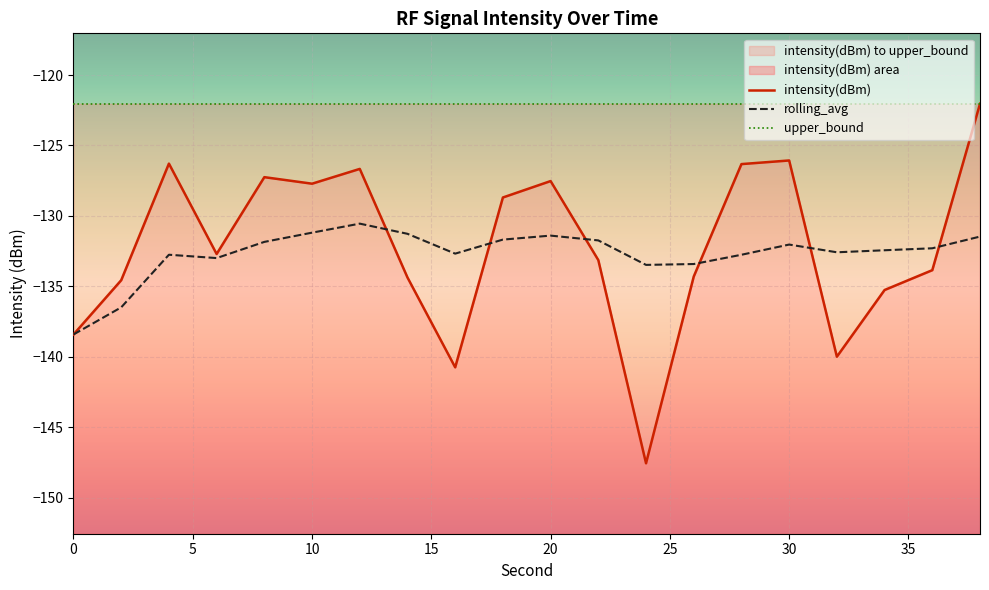

True or false: upper_bound has more than 0 interior local peaks.

False